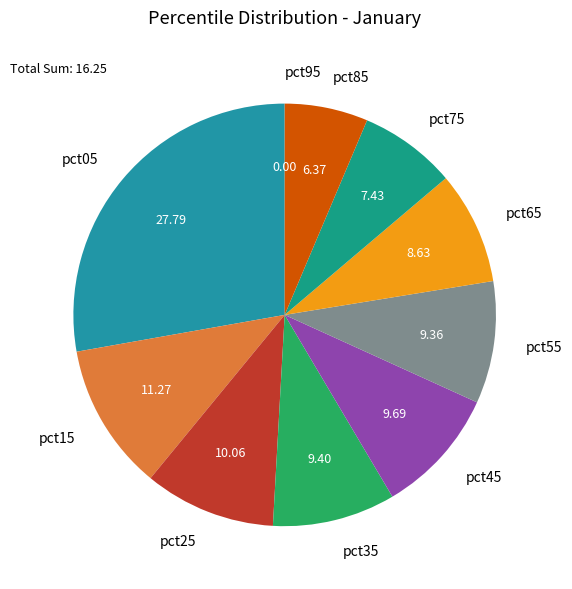

What is the ratio of the value at pct55 to the value at pct75?

1.3